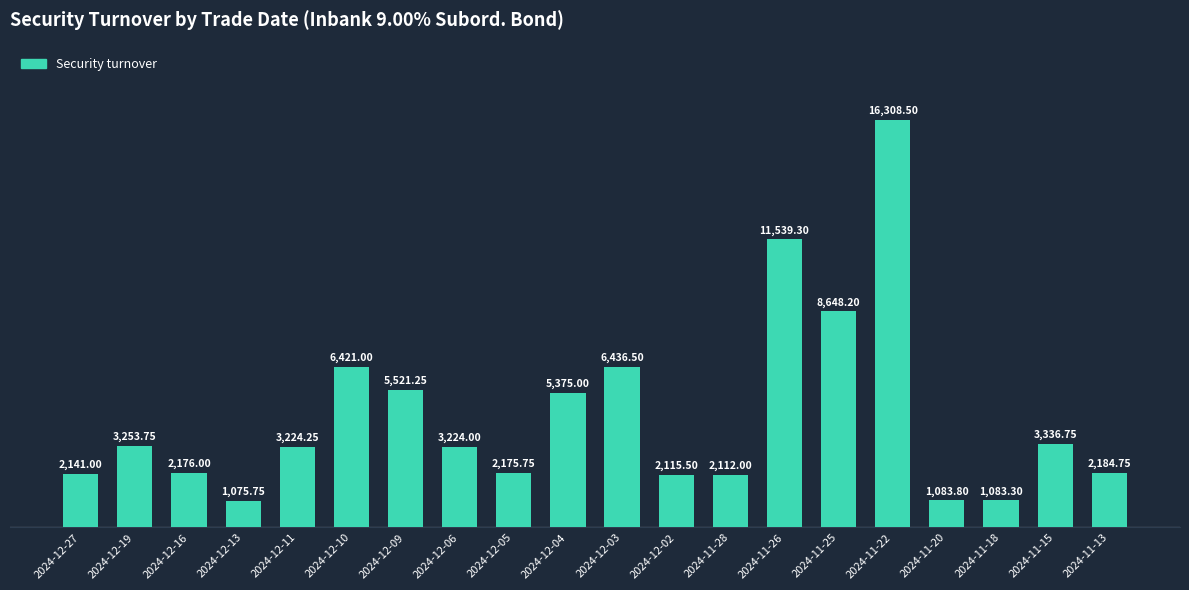

How many distinct data groups are displayed?

1